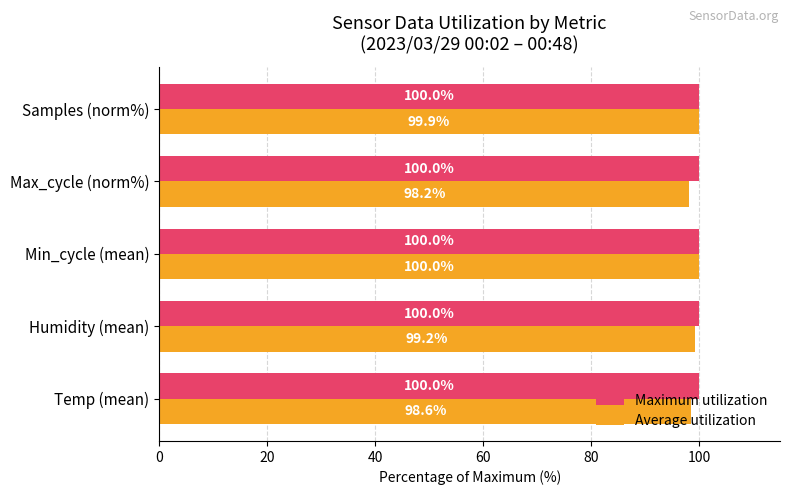

What is the greatest value displayed?

100.0